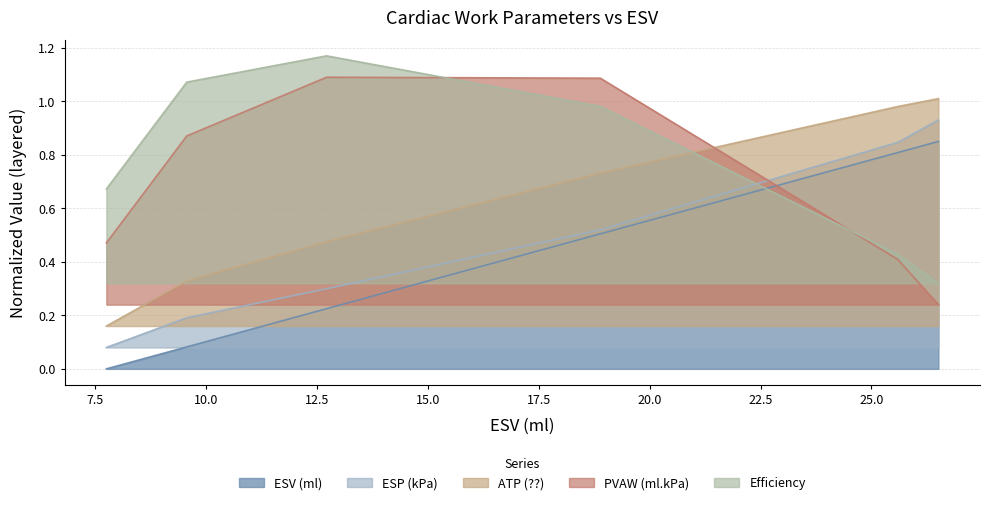

The Efficiency series shows 1.0 at 18.888. True or false?

True